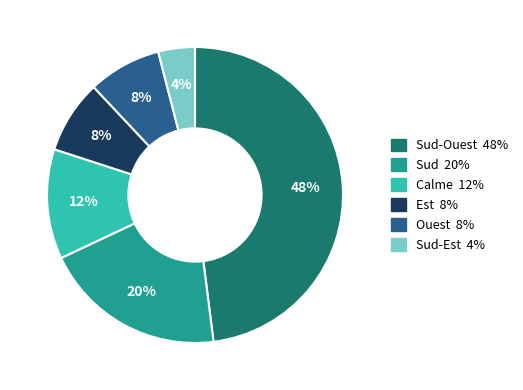

To the nearest percent, what is the difference between the largest and smallest slice percentages?

44%